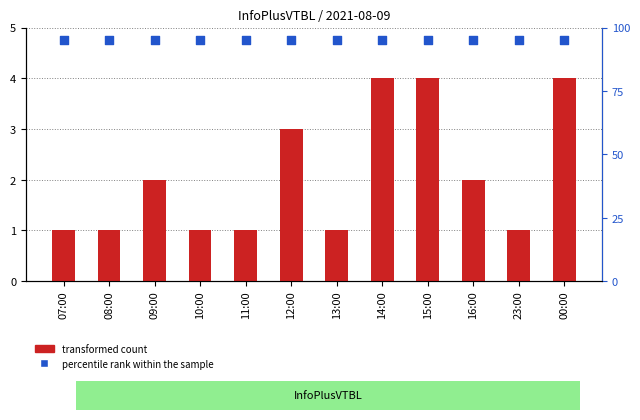

What are all the series names shown in the legend?

transformed count, percentile rank within the sample